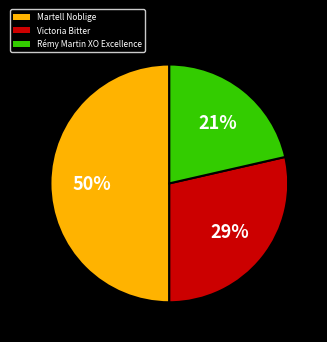

The Martell Noblige slice represents 57% of the pie. True or false?

False